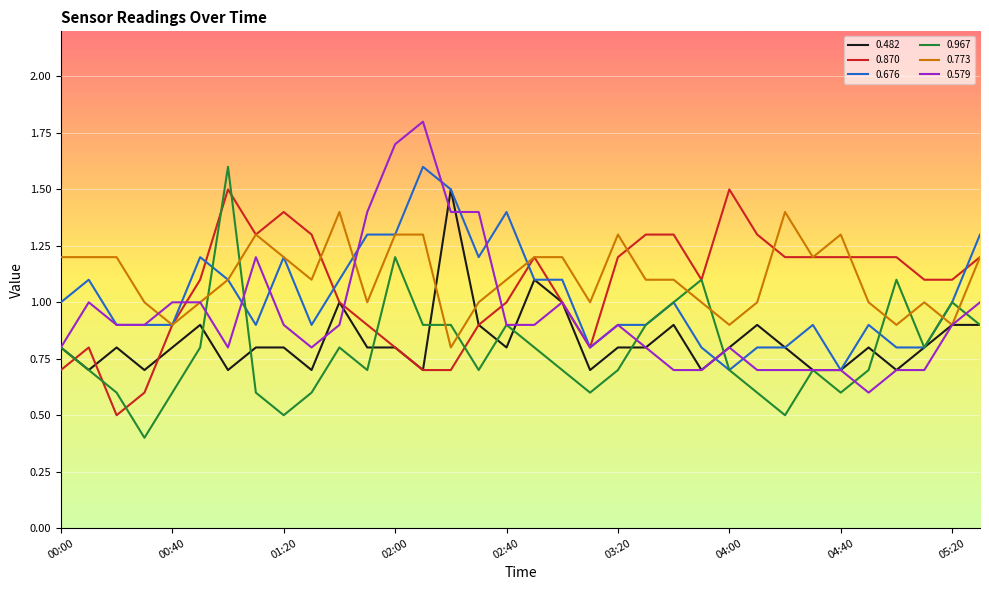

Count the number of categories in the chart.

34